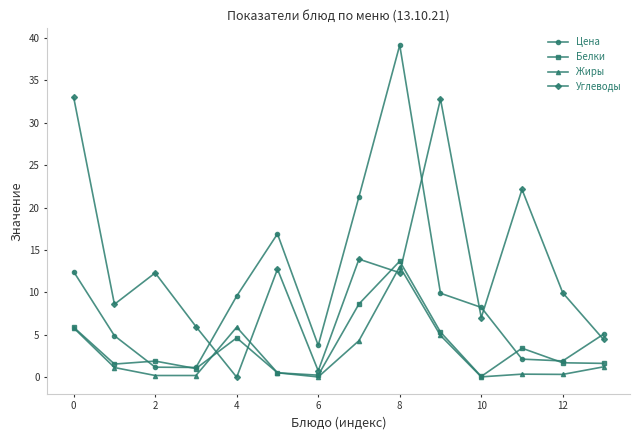

What is the greatest value displayed?

39.2